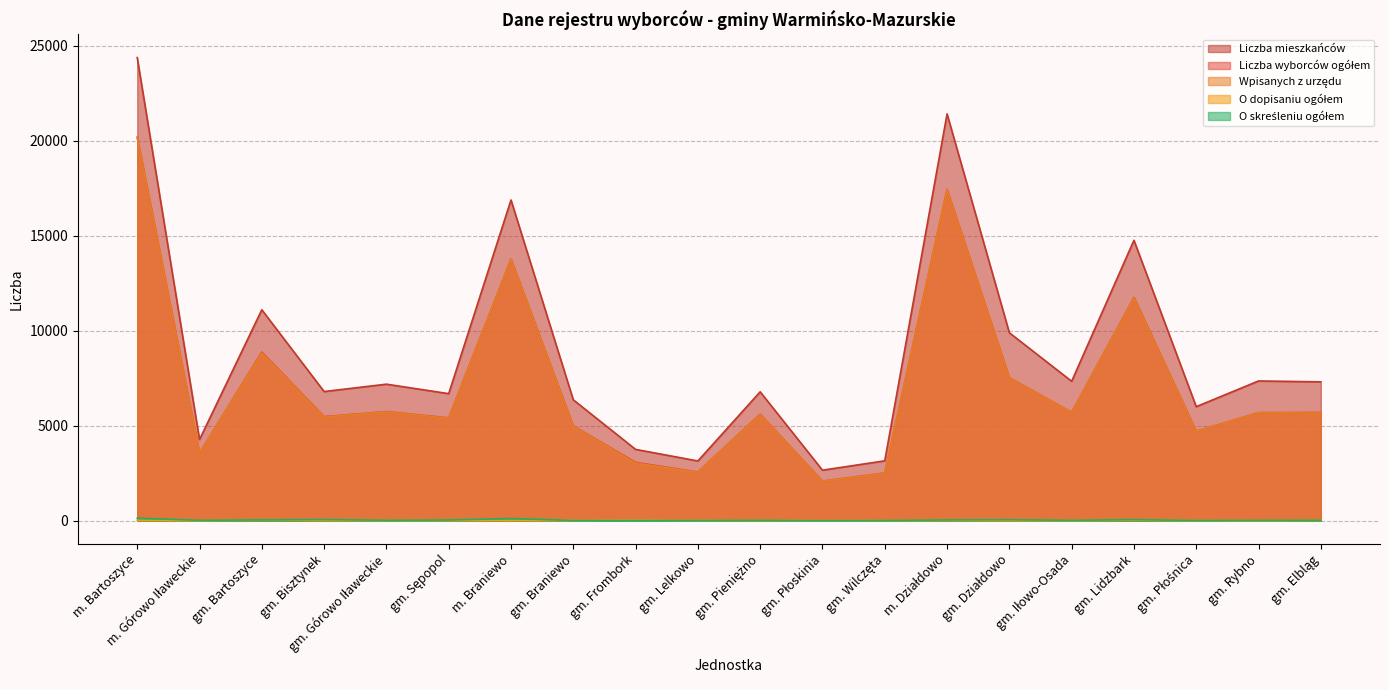

What are all the series names shown in the legend?

Liczba mieszkańców, Liczba wyborców ogółem, Wpisanych z urzędu, O dopisaniu ogółem, O skreśleniu ogółem